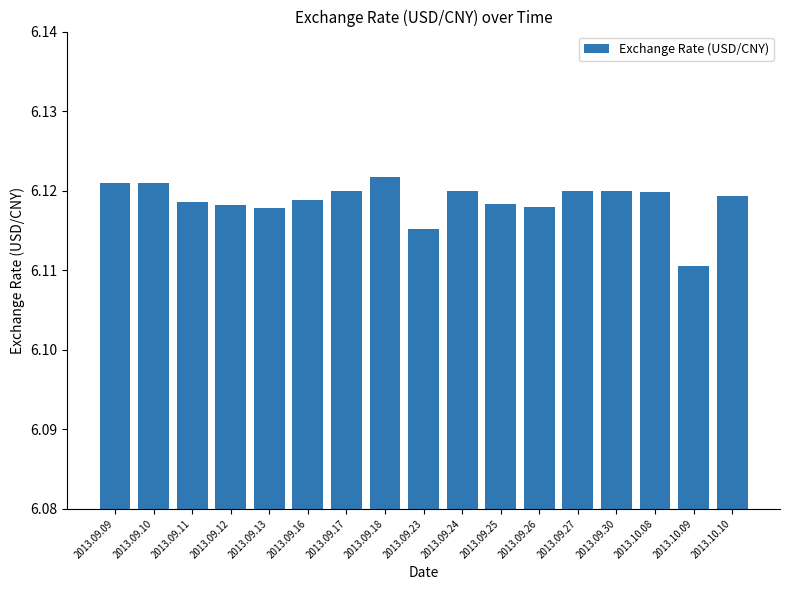

Which category has the lowest value across all series?

2013.10.09